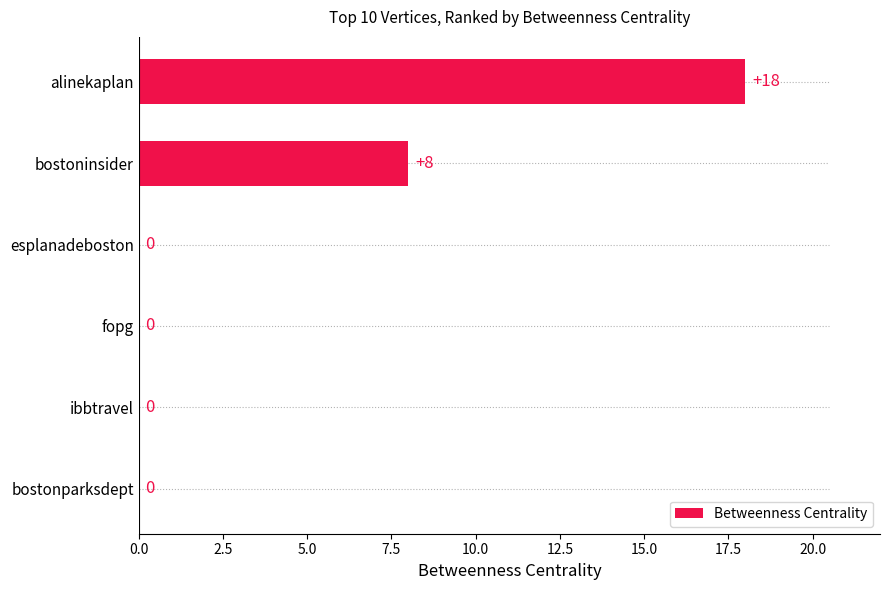

What is the sum of all values?

26